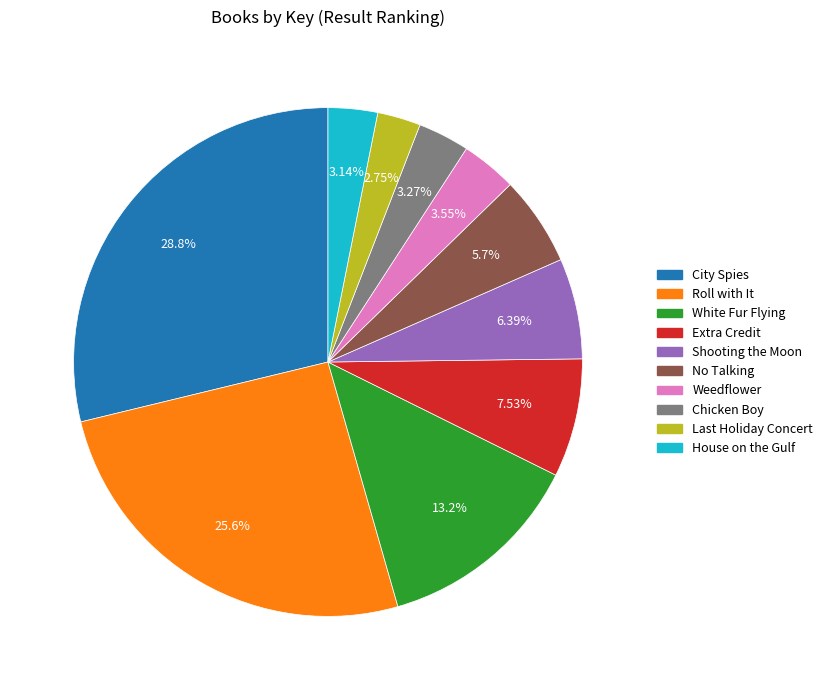

Which category has the biggest portion of the pie?

City Spies